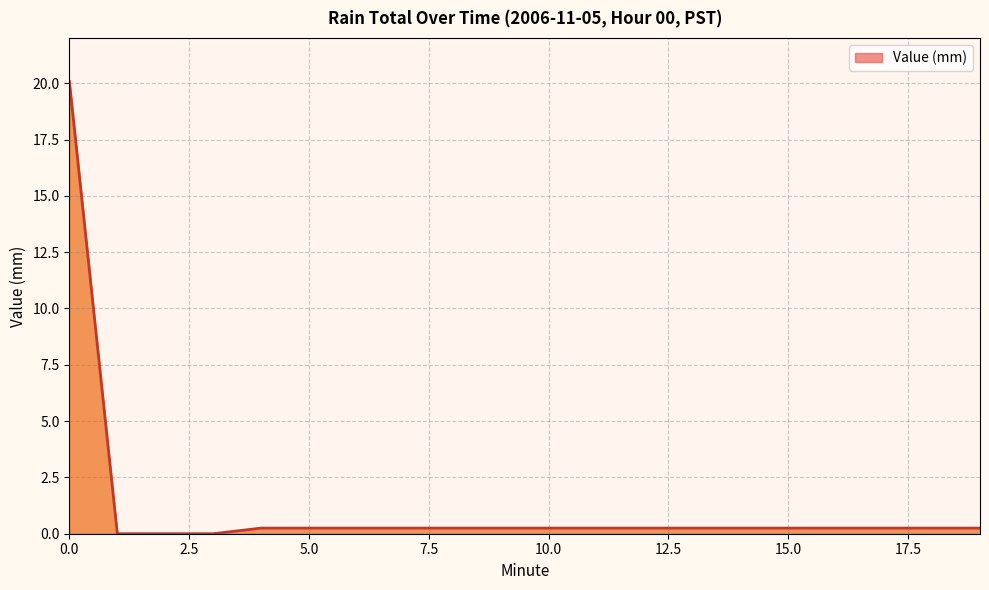

What is the greatest value displayed?

20.1